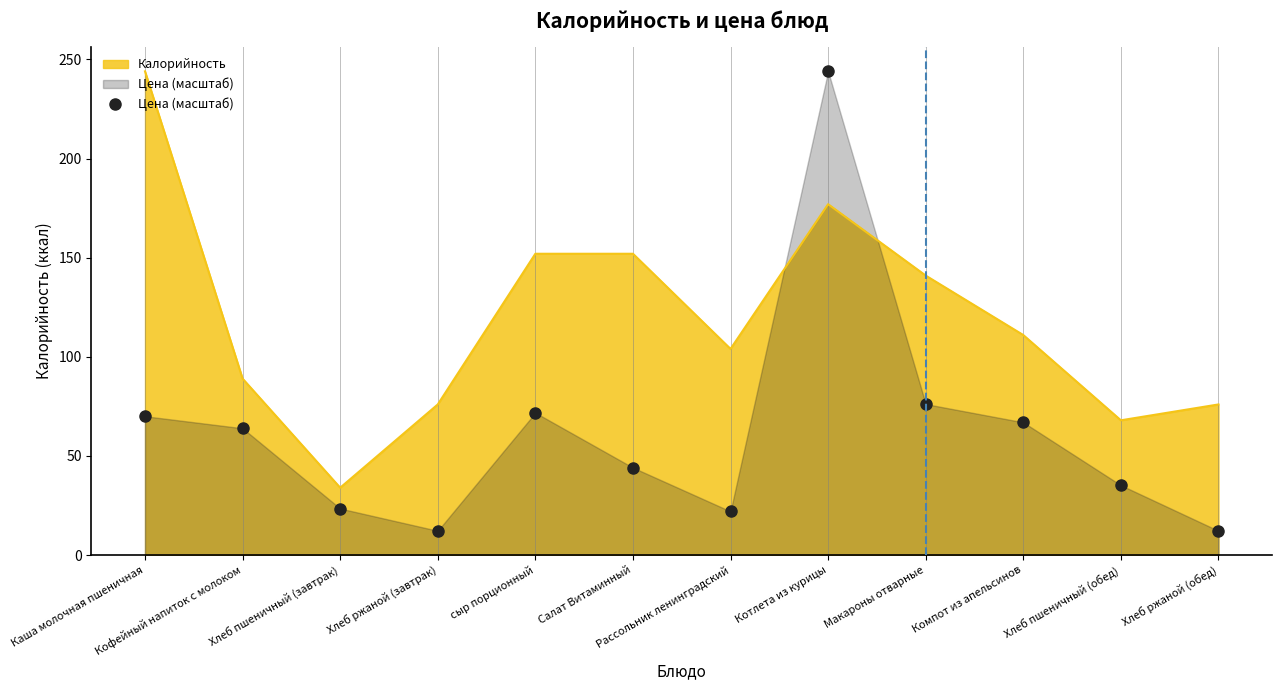

Which series has the largest total across all categories?

Калорийность